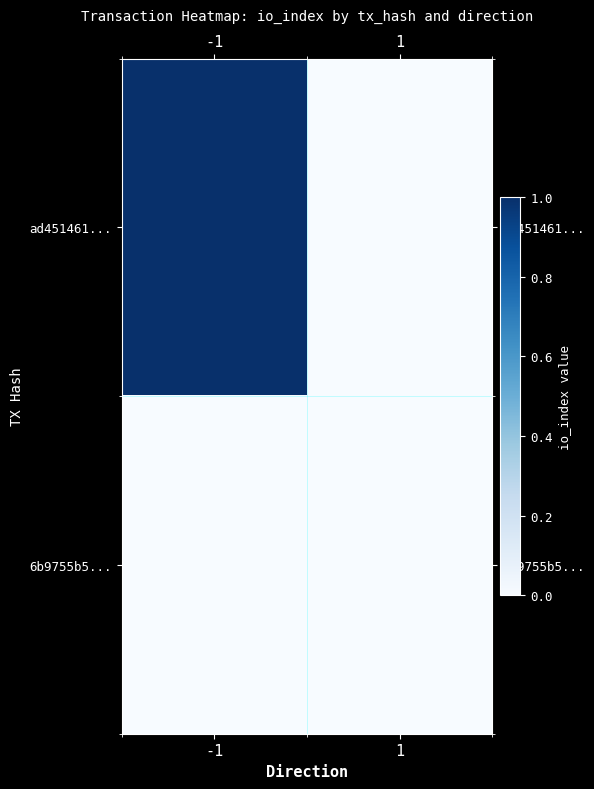

Reading left to right, what are all the values shown in this chart?

ad451461...: -1=1	1=0
6b9755b5...: -1=0	1=0